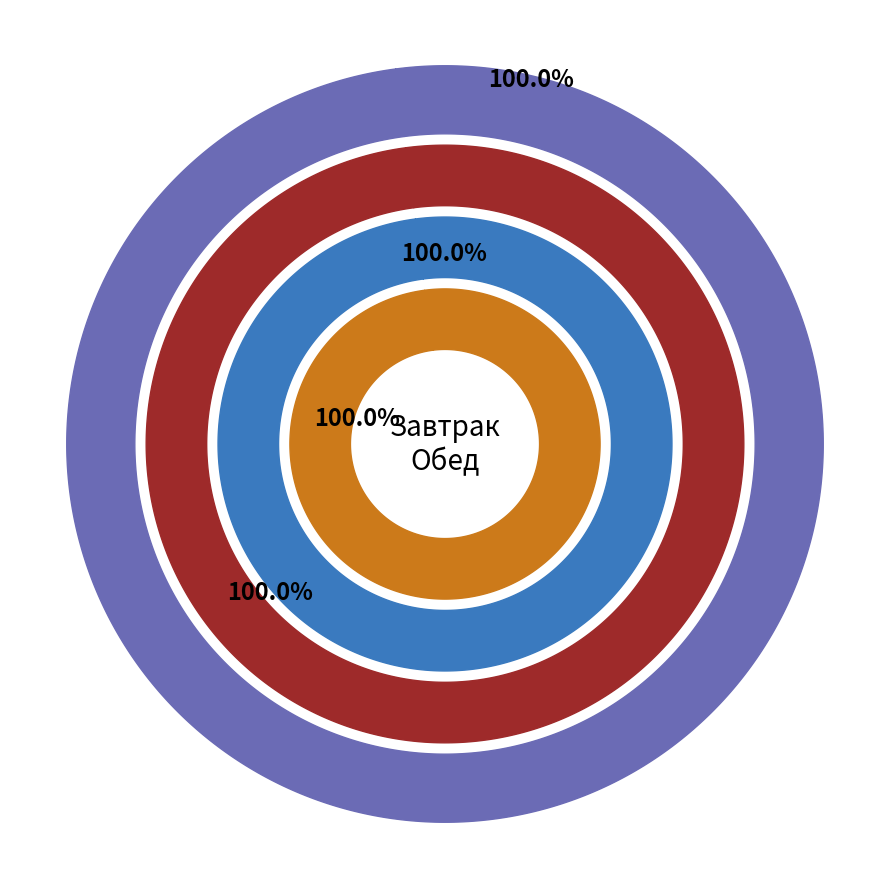

Which slice is the largest?

Итого за первый день